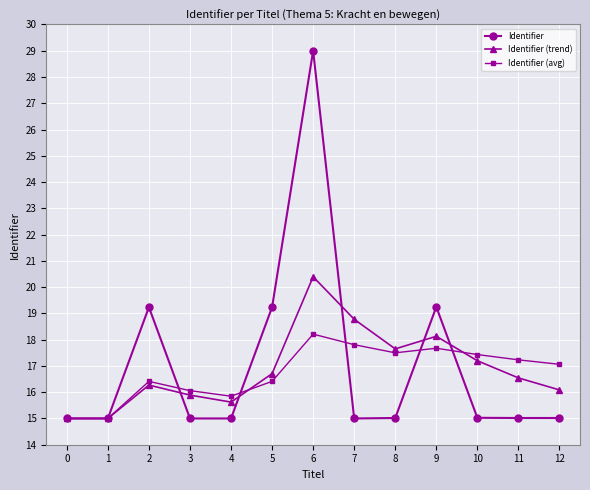

Rank the series by their average value, from highest to lowest.

Identifier, Identifier (trend), Identifier (avg)